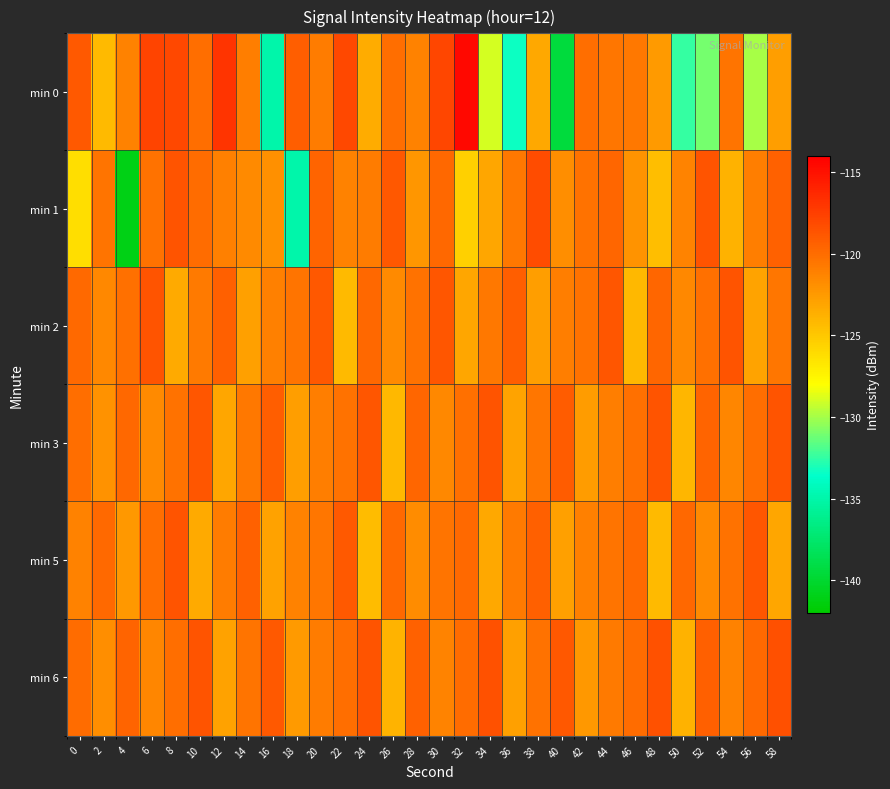

Reading right to left, list all the values displayed in this chart.

min 0: 58=-122.7	56=-129.9	54=-120.4	52=-131.0	50=-132.4	48=-122.5	46=-120.6	44=-120.5	42=-120.1	40=-139.5	38=-123.2	36=-133.3	34=-129.0	32=-114.5	30=-117.9	28=-121.1	26=-120.1	24=-123.5	22=-118.0	20=-120.9	18=-119.2	16=-135.0	14=-121.0	12=-116.9	10=-120.1	8=-118.0	6=-117.8	4=-121.2	2=-124.3	0=-119.0
min 1: 58=-119.4	56=-120.9	54=-123.8	52=-118.7	50=-121.3	48=-124.5	46=-122.1	44=-119.6	42=-120.3	40=-121.8	38=-118.2	36=-120.6	34=-123.1	32=-125.4	30=-119.7	28=-122.3	26=-118.9	24=-120.8	22=-121.2	20=-119.5	18=-135.0	16=-122.0	14=-121.6	12=-121.0	10=-120.0	8=-118.6	6=-120.3	4=-141.1	2=-120.4	0=-126.2
min 2: 58=-120.5	56=-123.0	54=-118.7	52=-120.2	50=-121.5	48=-119.6	46=-124.1	44=-118.8	42=-120.3	40=-121.0	38=-122.7	36=-119.2	34=-120.6	32=-123.1	30=-118.8	28=-120.3	26=-121.6	24=-119.7	22=-124.2	20=-118.9	18=-120.4	16=-121.1	14=-122.8	12=-119.3	10=-120.7	8=-123.4	6=-118.6	4=-120.2	2=-121.5	0=-119.8
min 3: 58=-118.6	56=-120.1	54=-121.4	52=-119.5	50=-124.0	48=-118.7	46=-120.2	44=-120.9	42=-122.6	40=-119.1	38=-120.5	36=-123.0	34=-118.7	32=-120.2	30=-121.5	28=-119.6	26=-124.1	24=-118.8	22=-120.3	20=-121.0	18=-122.7	16=-119.2	14=-120.6	12=-123.1	10=-118.8	8=-120.3	6=-121.6	4=-119.7	2=-122.0	0=-120.1
min 5: 58=-123.1	56=-118.8	54=-120.3	52=-121.6	50=-119.7	48=-124.2	46=-119.9	44=-120.4	42=-121.1	40=-122.8	38=-119.3	36=-120.7	34=-123.2	32=-119.9	30=-120.4	28=-121.7	26=-119.8	24=-124.3	22=-119.0	20=-120.5	18=-121.2	16=-122.9	14=-119.4	12=-120.8	10=-123.3	8=-118.6	6=-120.1	4=-122.4	2=-119.9	0=-121.2
min 6: 58=-118.4	56=-119.9	54=-121.2	52=-119.3	50=-123.8	48=-118.5	46=-120.0	44=-120.7	42=-122.4	40=-118.9	38=-120.3	36=-122.8	34=-118.5	32=-120.0	30=-121.3	28=-119.4	26=-123.9	24=-118.6	22=-120.1	20=-120.8	18=-122.5	16=-119.0	14=-120.4	12=-122.9	10=-118.6	8=-120.1	6=-121.4	4=-119.5	2=-121.8	0=-120.0